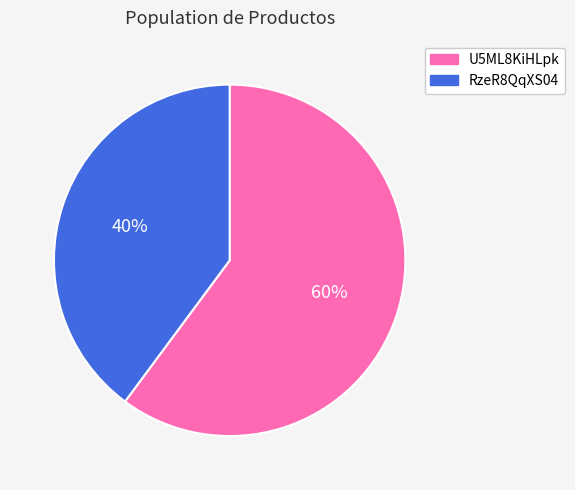

Count the number of slices in the pie.

2